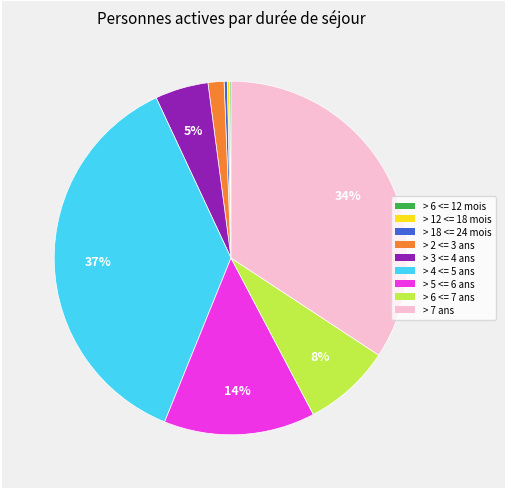

Is it true that > 5 <= 6 ans is 25% of the pie?

False